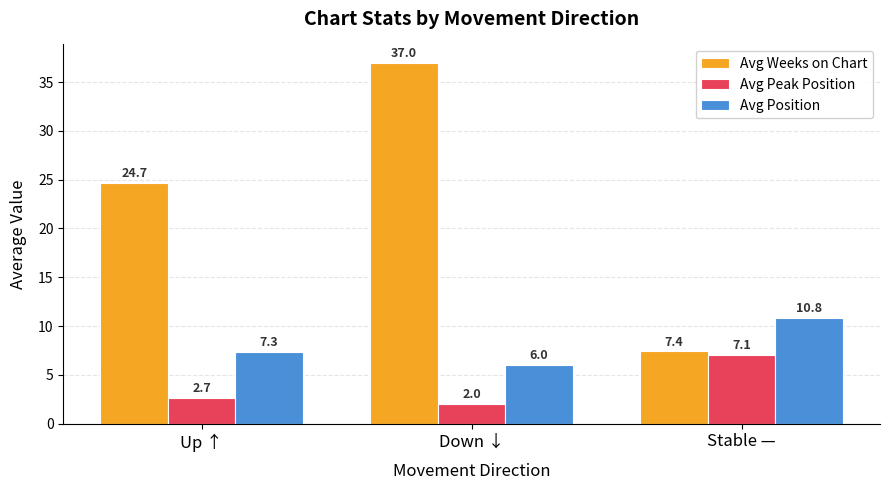

What is the minimum value shown in the chart?

2.0